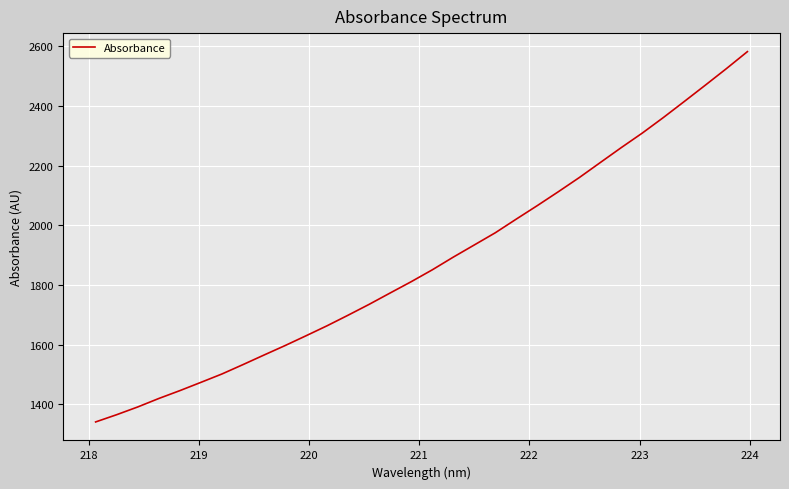

What is the greatest value displayed?

2582.4